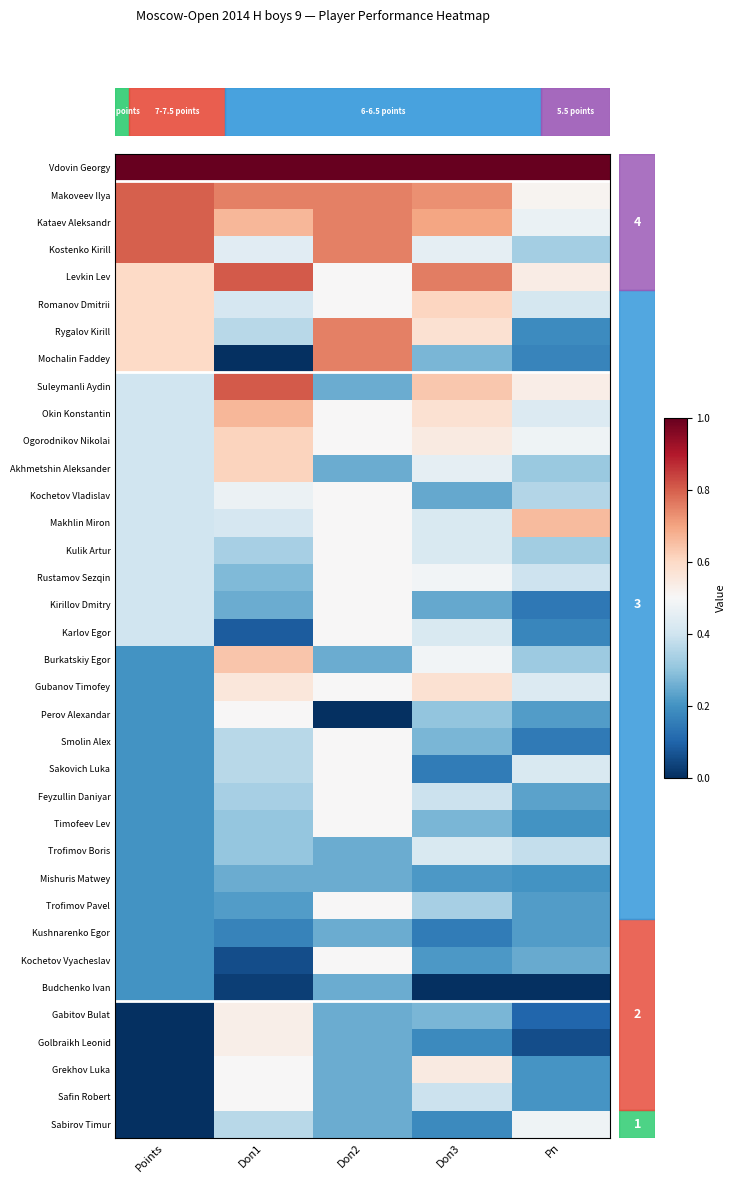

Between Doп2 and Doп3, which is larger?

Doп2